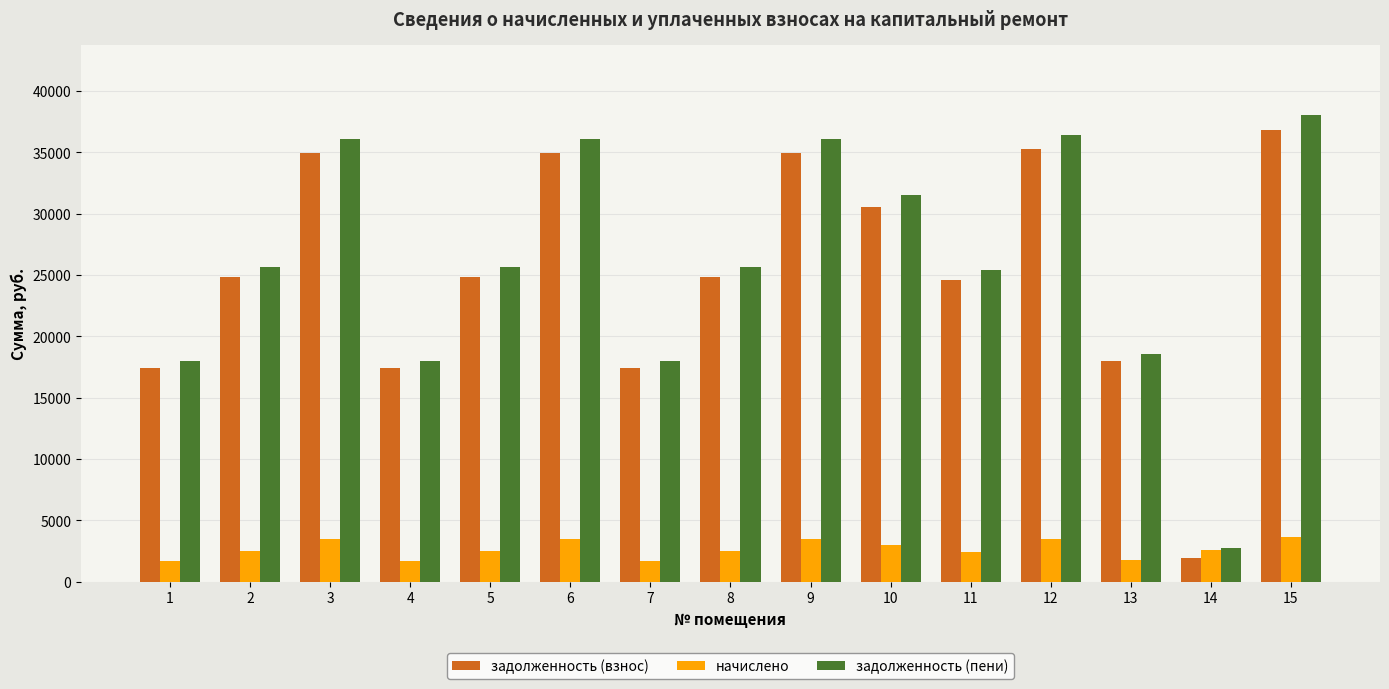

At which category is the sum across all series the highest?

15